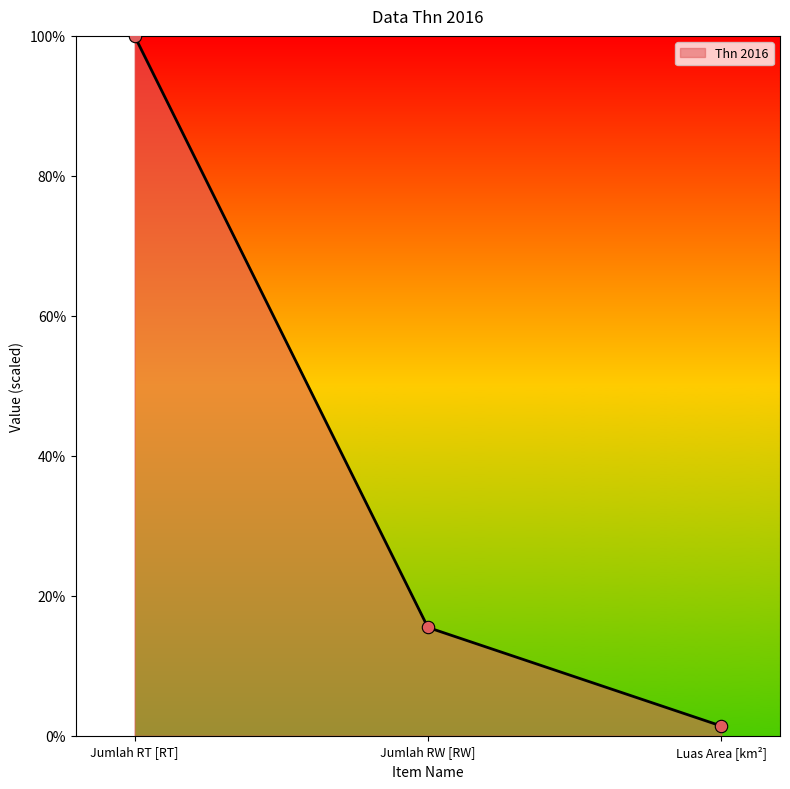

Which has a higher value, Luas Area [km²] or Jumlah RW [RW]?

Jumlah RW [RW]